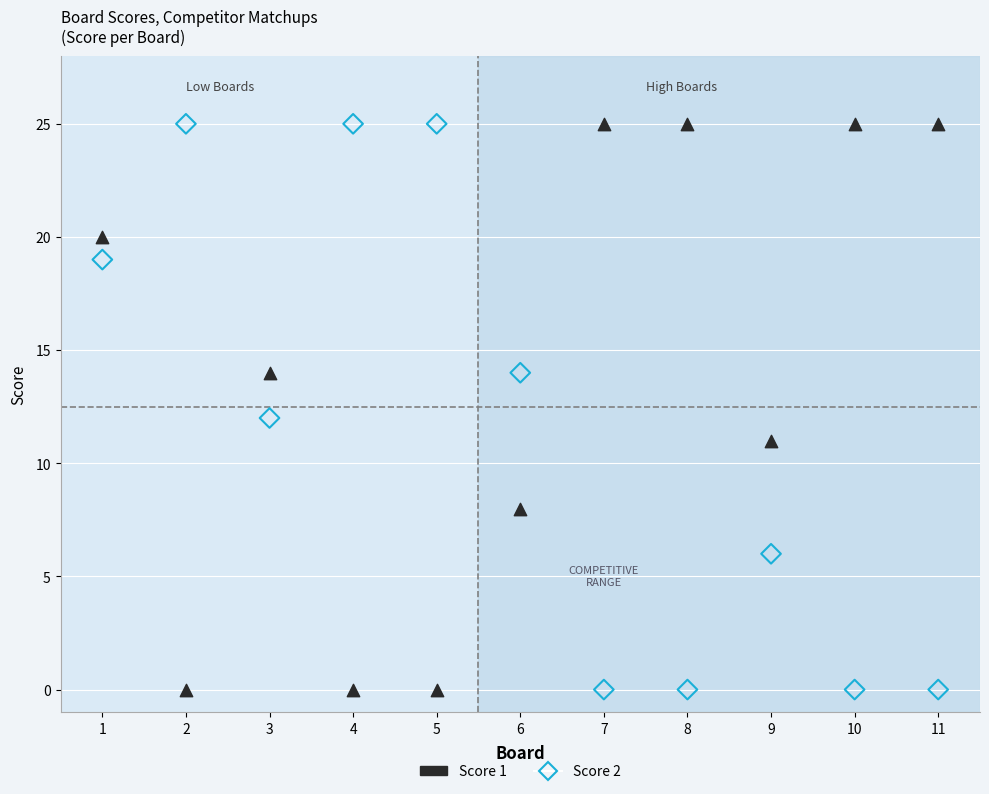

What is the X range (max minus min) for the scatter plot?

10